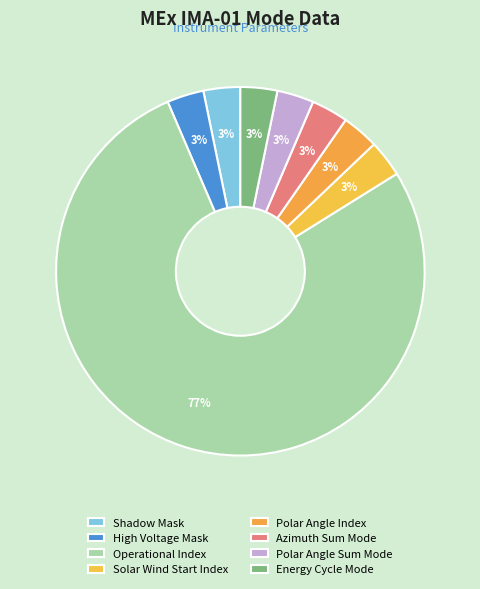

How many segments does this pie chart have?

8